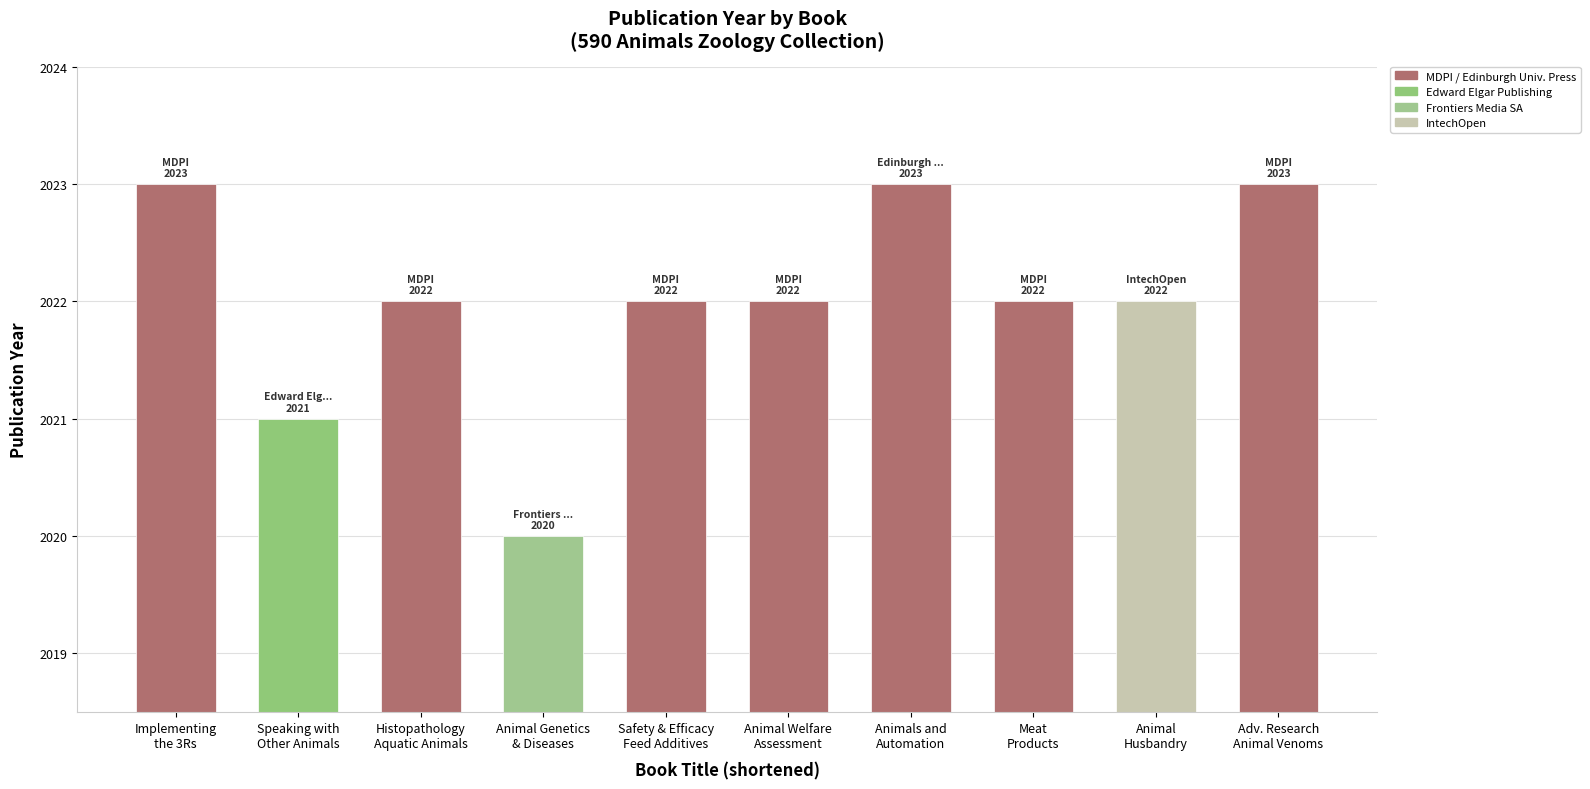

What is the minimum value shown in the chart?

2020